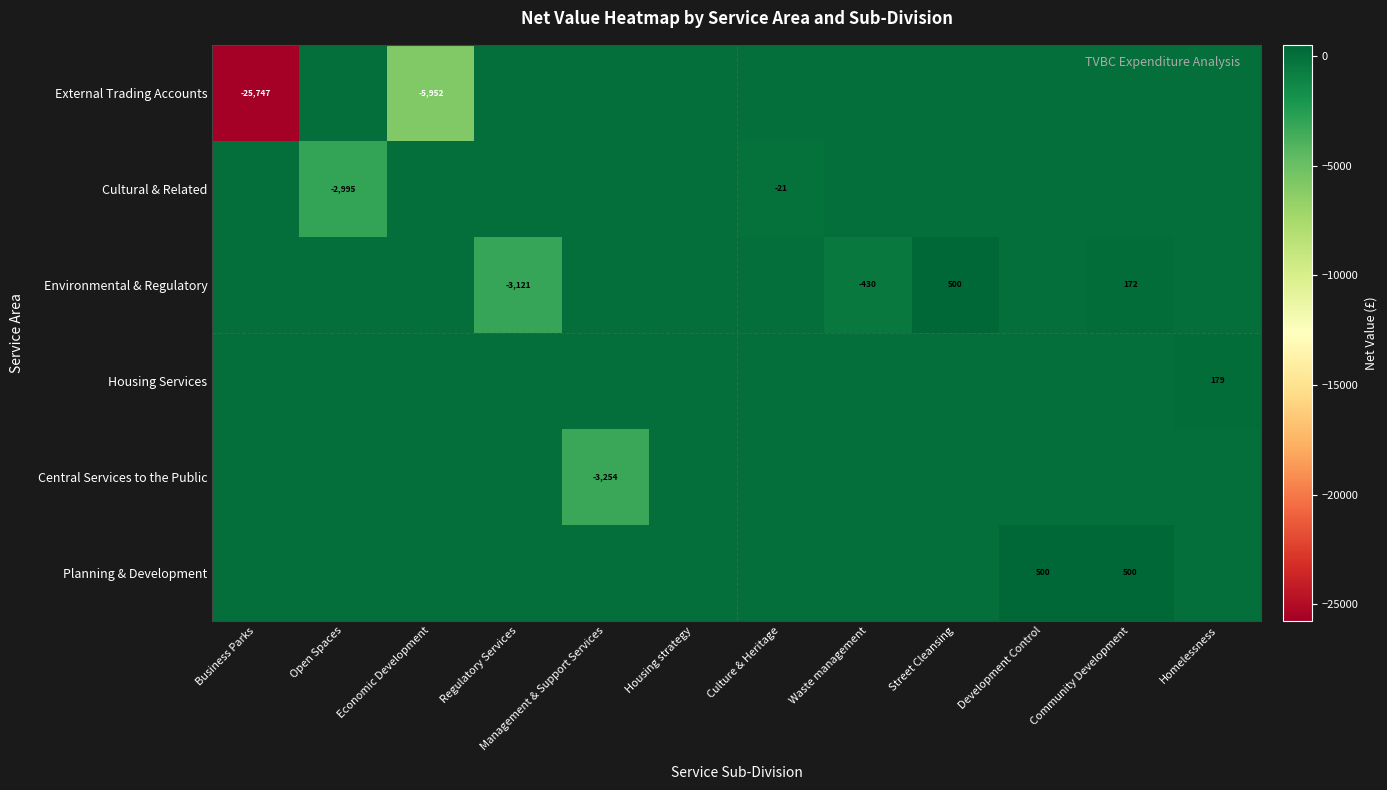

What is the smallest value displayed?

-25746.6